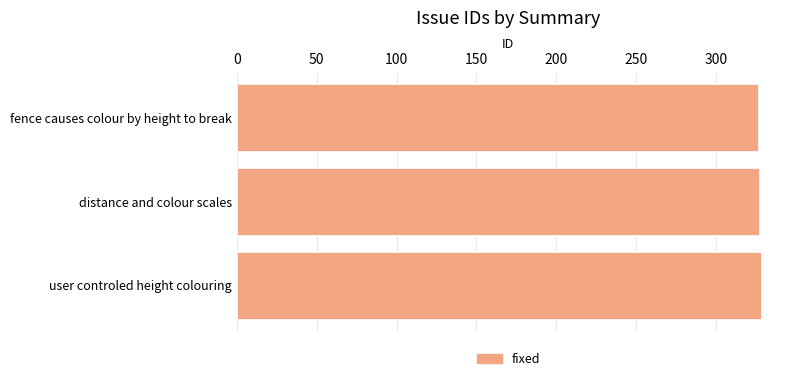

True or false: the data shows 572 at user controled height colouring.

False